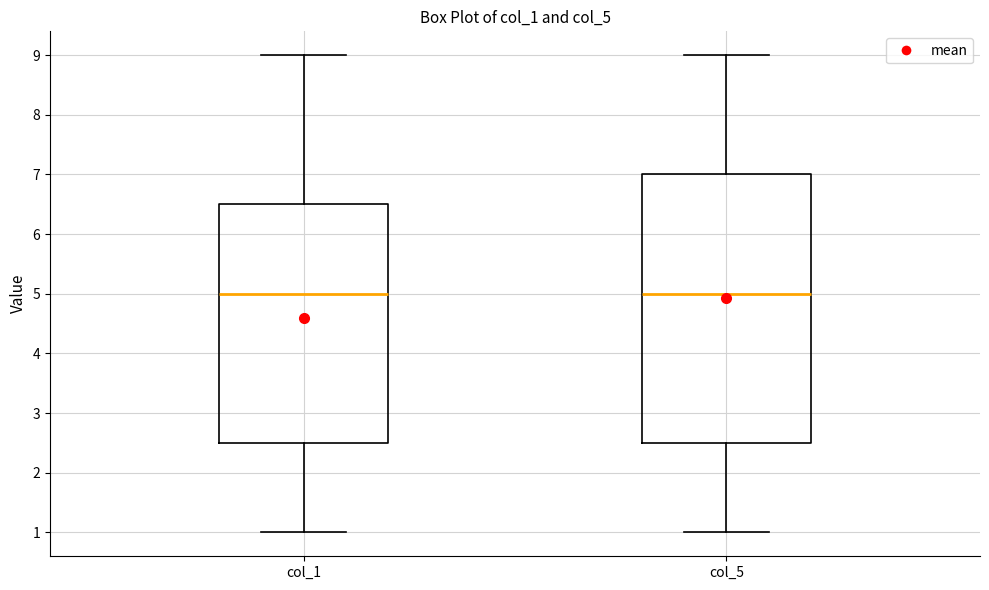

Which box is the tallest, from its lower edge to its upper edge?

col_5